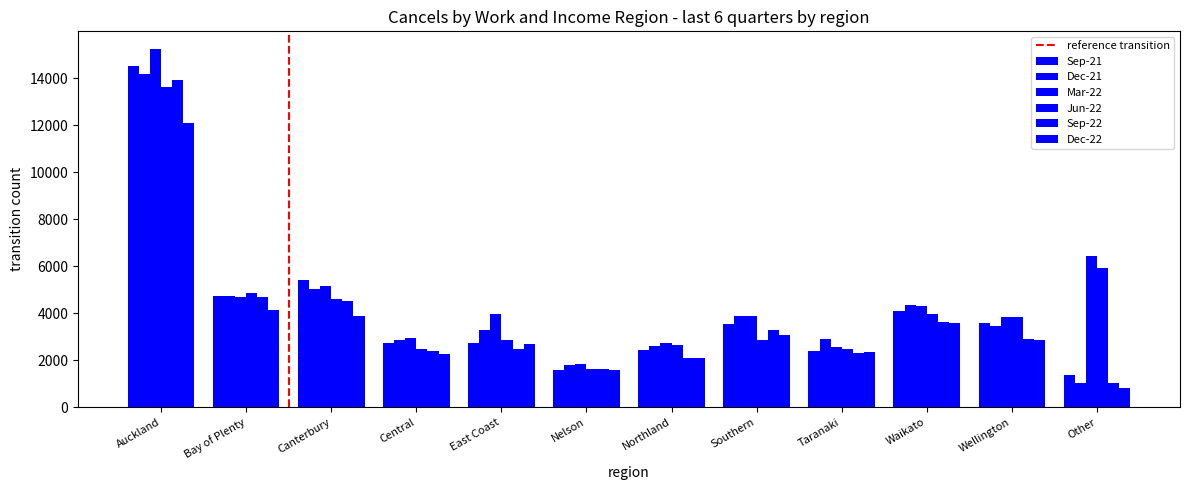

Reading left to right, list all the values displayed in this chart.

Sep-21: 14499	4749	5418	2754	2718	1590	2421	3531	2379	4092	3603	1365
Dec-21: 14157	4749	5013	2871	3300	1791	2616	3894	2895	4347	3462	1038
Mar-22: 15225	4683	5145	2934	3948	1836	2754	3864	2562	4311	3846	6423
Jun-22: 13623	4845	4623	2496	2844	1611	2652	2883	2487	3963	3861	5931
Sep-22: 13914	4683	4539	2403	2472	1635	2118	3270	2325	3615	2910	1026
Dec-22: 12087	4137	3897	2262	2700	1584	2088	3072	2361	3582	2844	819